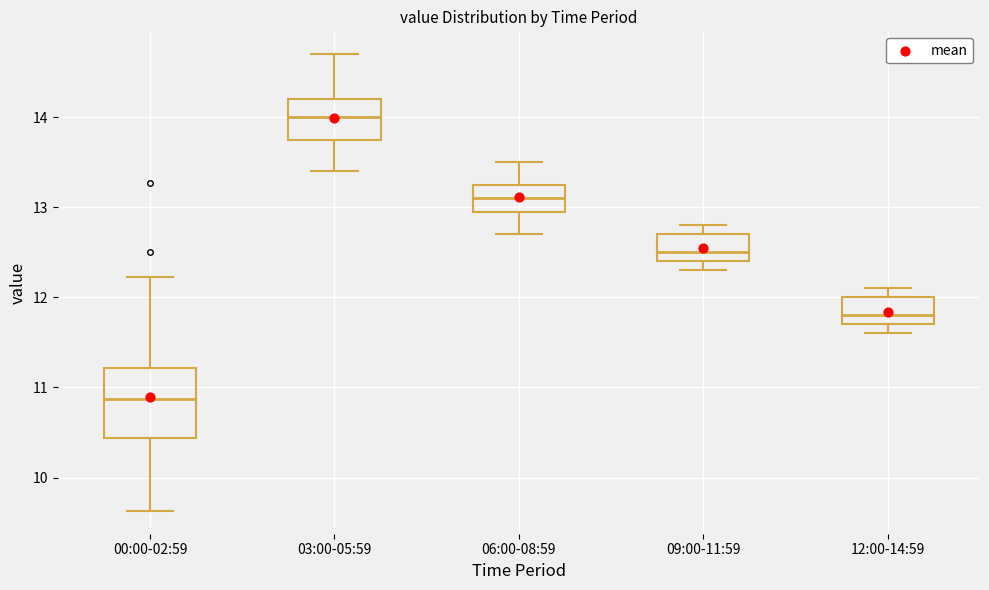

Which box has the lowest median line?

00:00-02:59